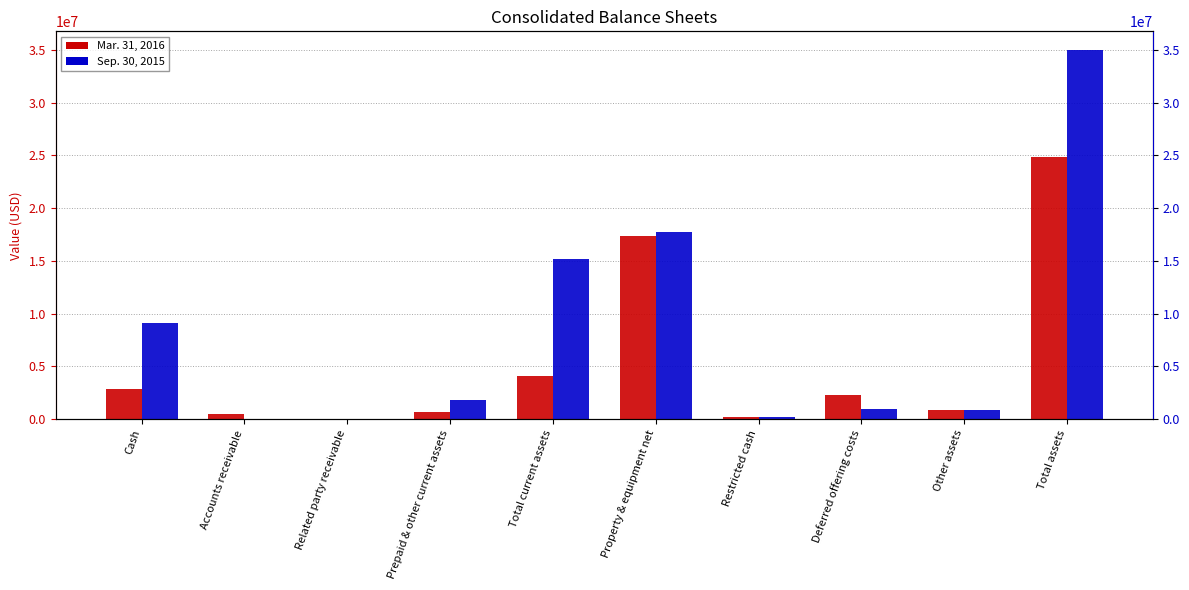

Where is Mar. 31, 2016 nearest to the value 12437319?

Property & equipment net